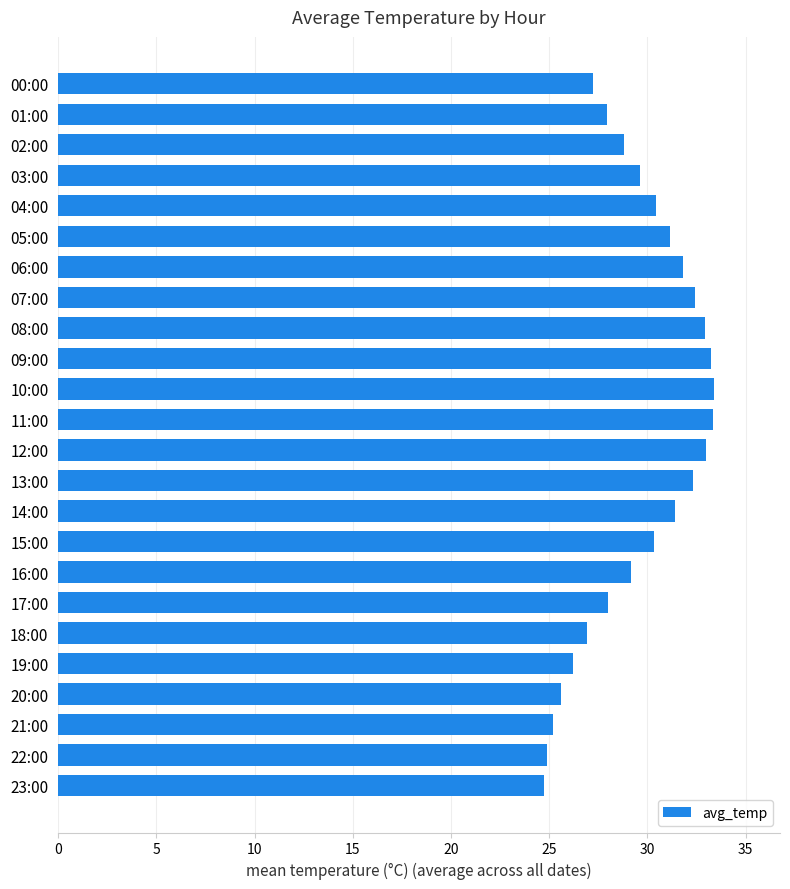

What is the smallest value displayed?

24.7